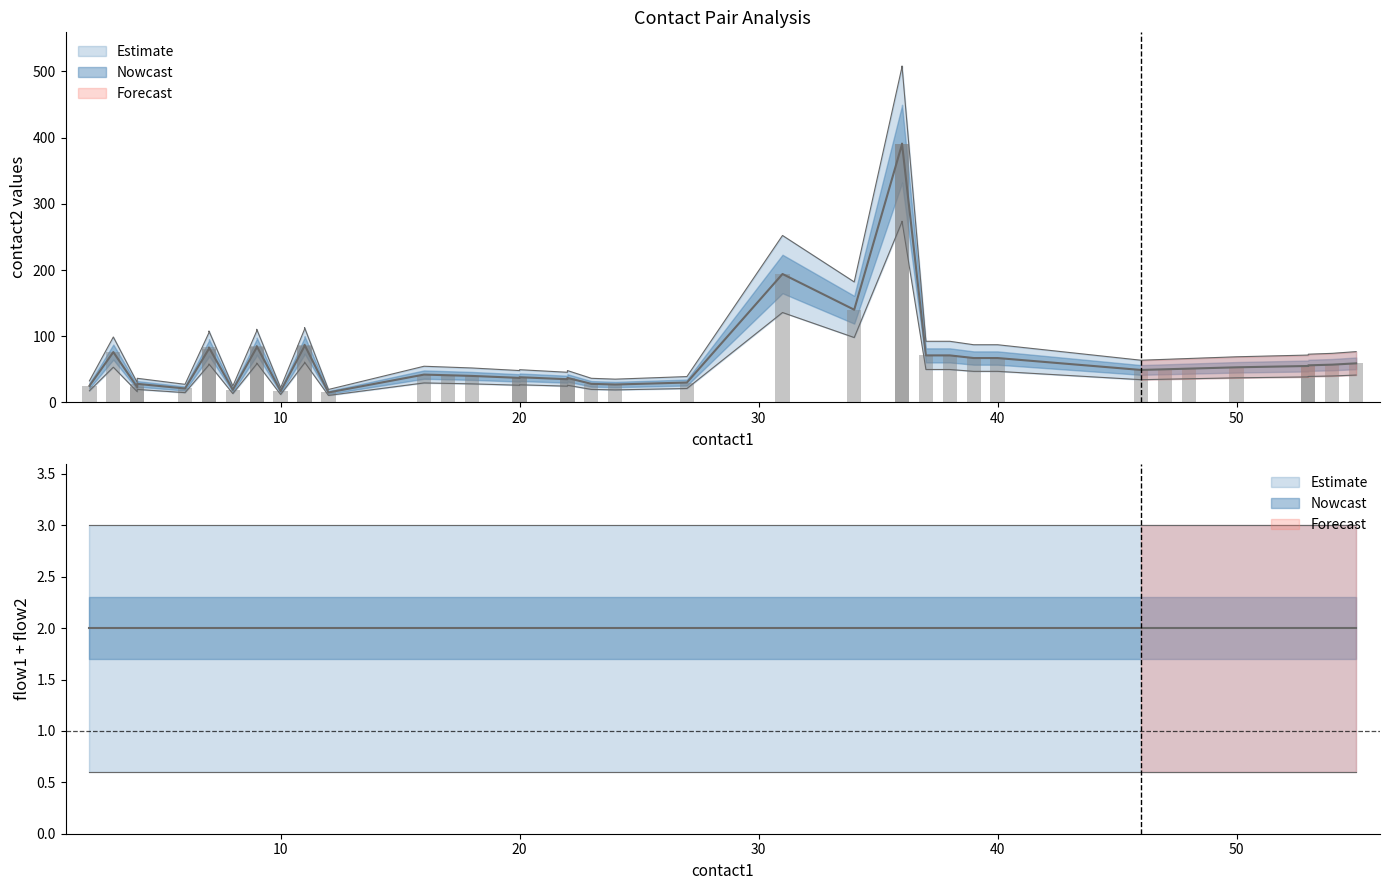

Which series changed the most between 6 and 25?

contact2